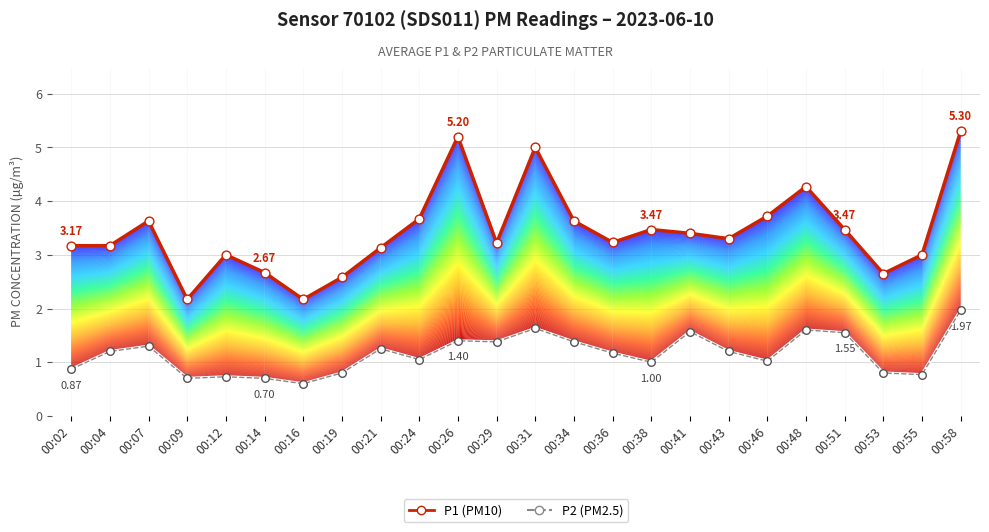

At which category is the sum across all series the highest?

00:58